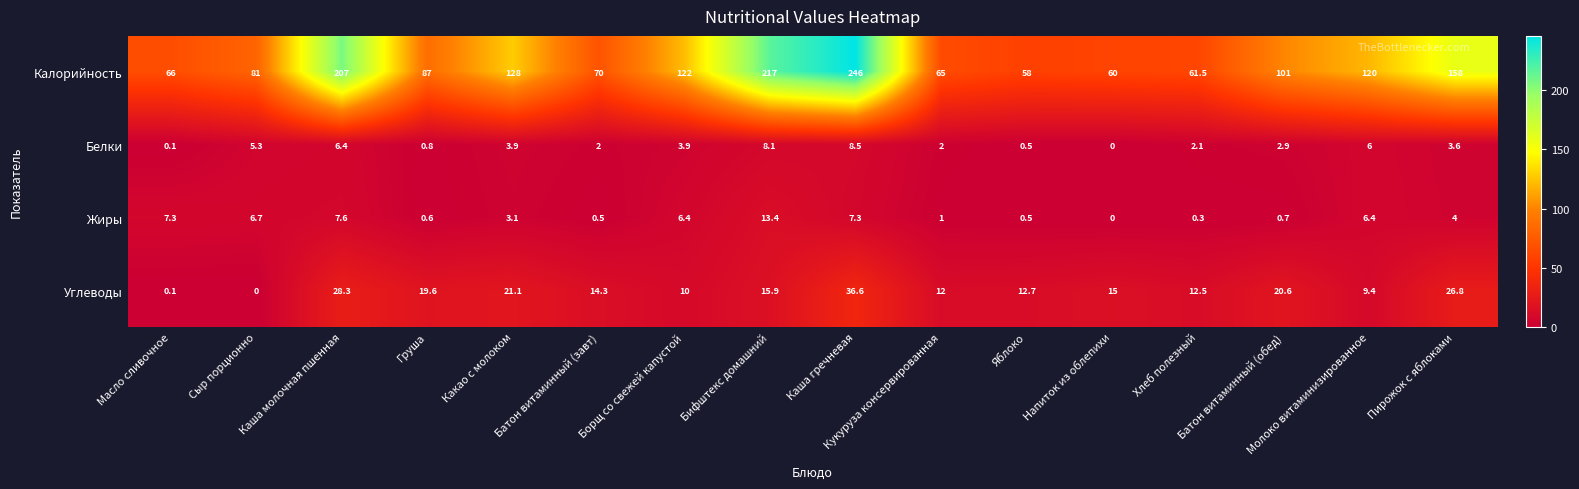

At how many categories does at least one series exceed 103?

7